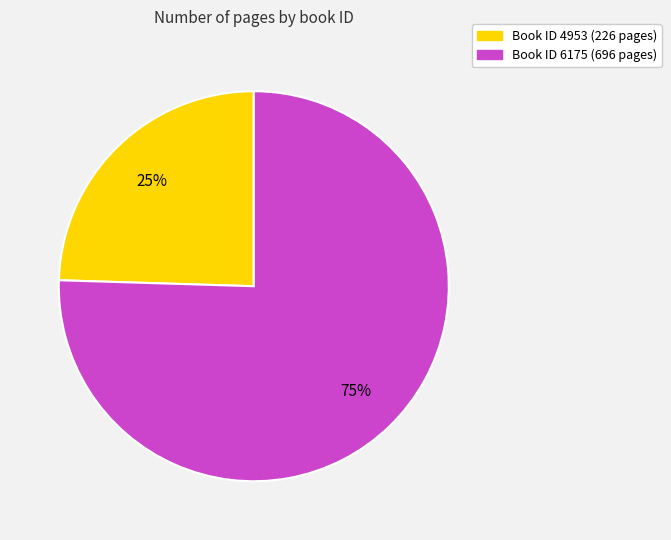

Is there any slice that represents more than half of the pie?

Yes